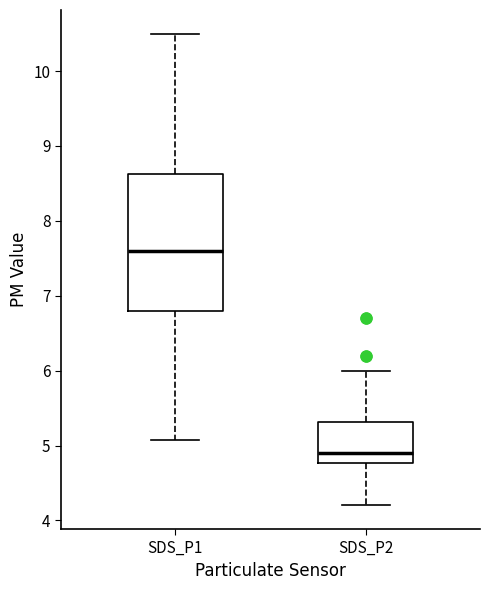

Which box is the tallest, from its lower edge to its upper edge?

SDS_P1